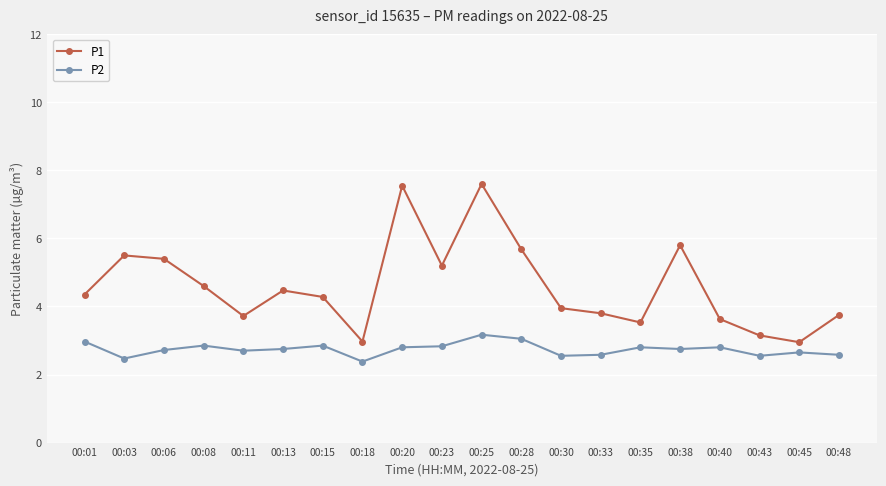

At which label does P2 reach its peak?

00:25